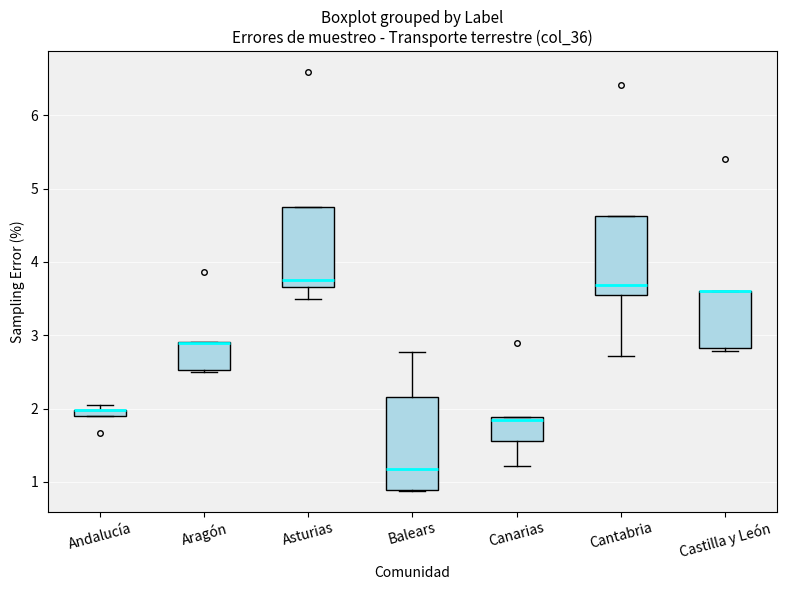

Comparing the boxes themselves (not the whiskers), which one is the tallest?

Balears